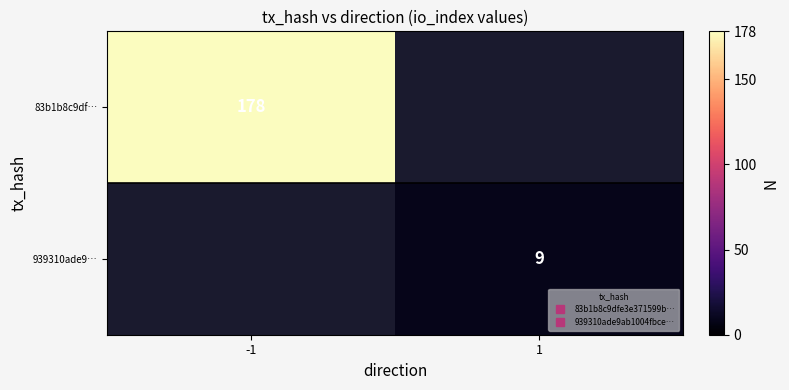

How many series are shown in this chart?

2